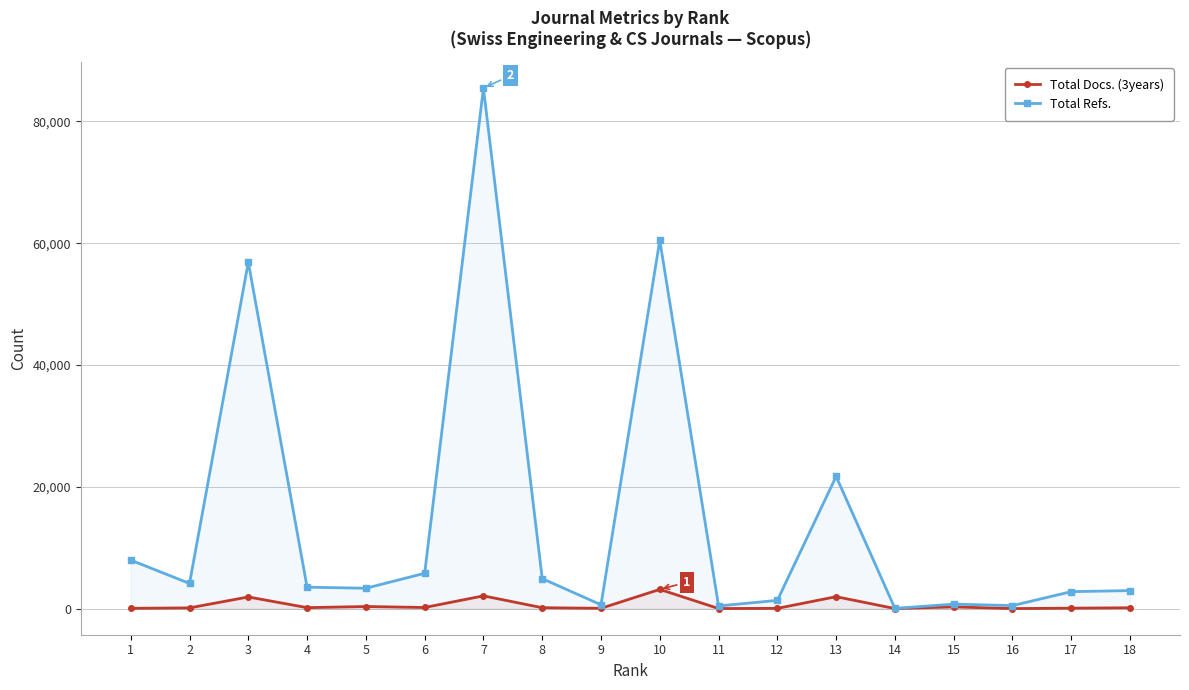

True or false: Total Refs. and Total Docs. (3years) cross at least once.

False